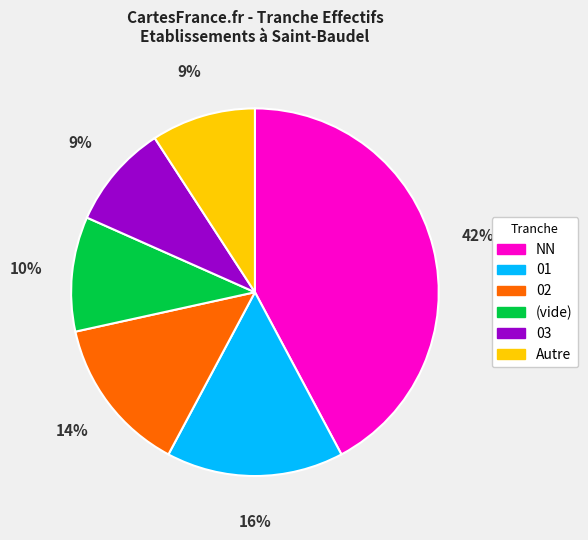

Count the number of slices in the pie.

6